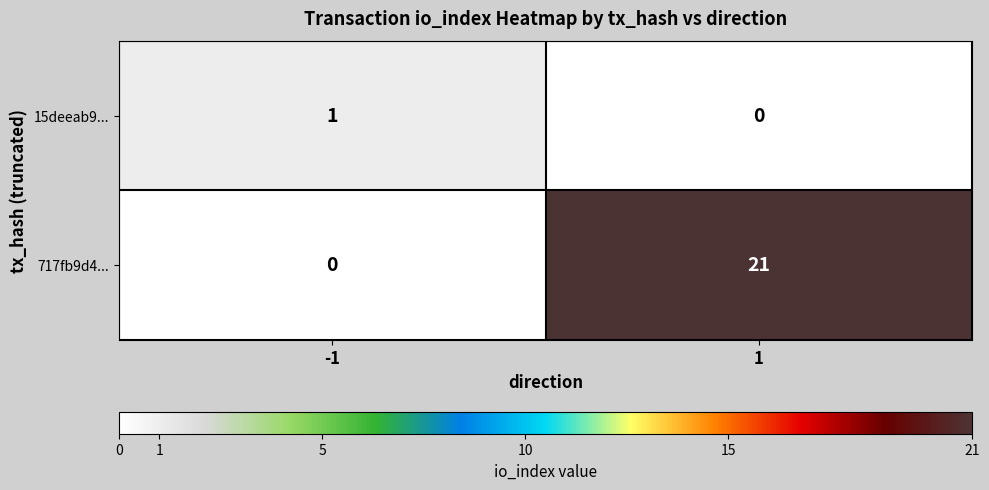

Which series has the largest range (max minus min)?

717fb9d4...